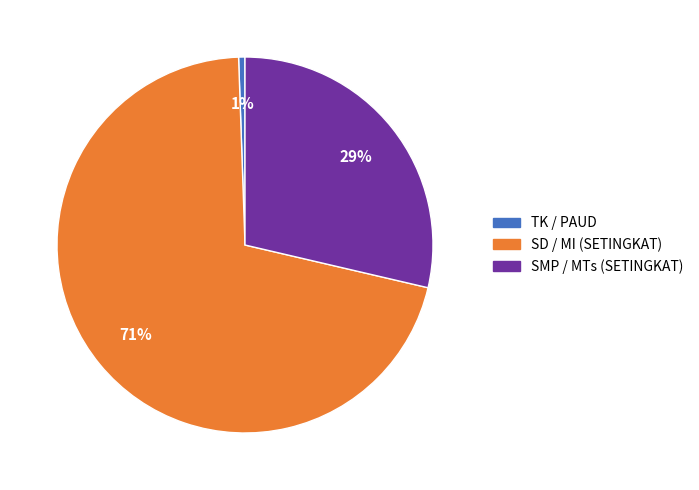

The TK / PAUD slice represents 12% of the pie. True or false?

False